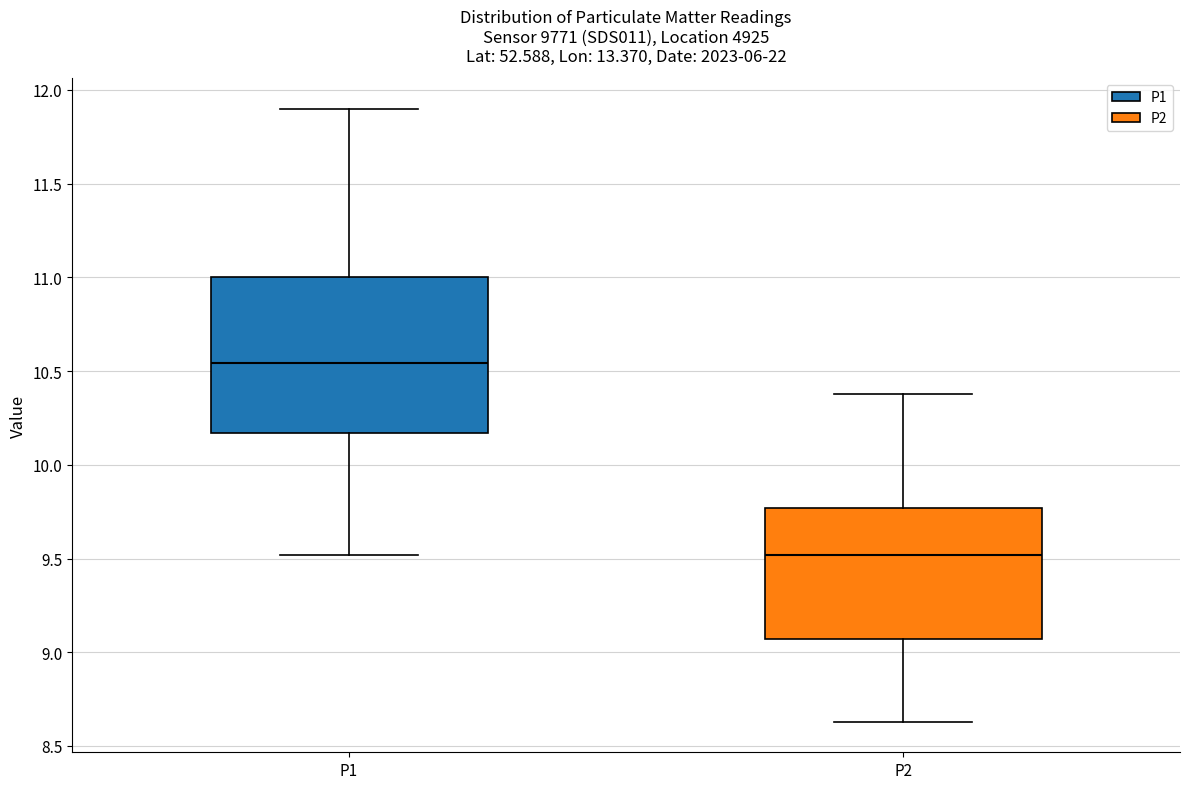

Which box has the highest median line?

P1